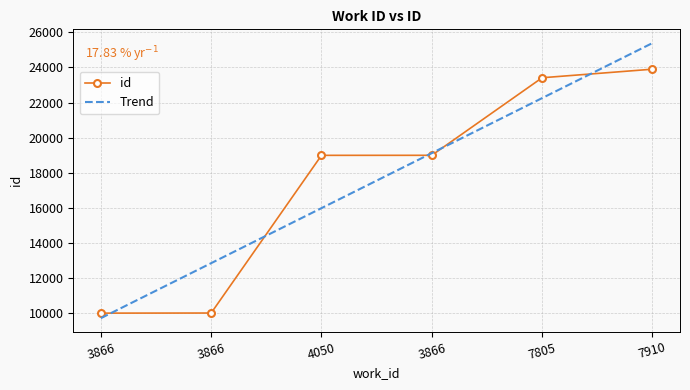

Read the value at 3866, to the nearest 100.

19000